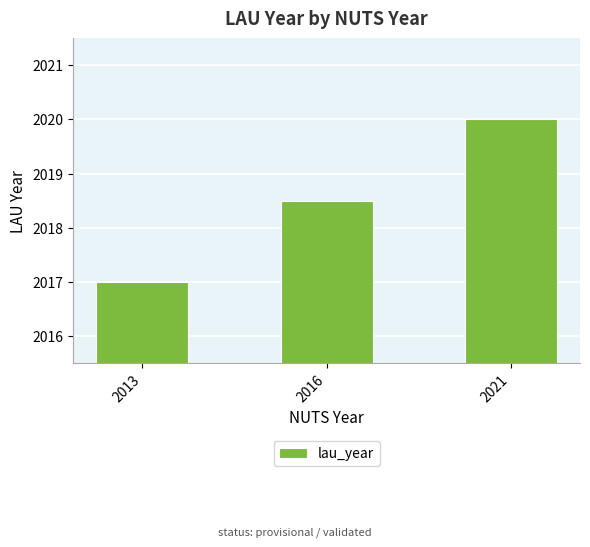

Count the number of values greater than 2018.

2